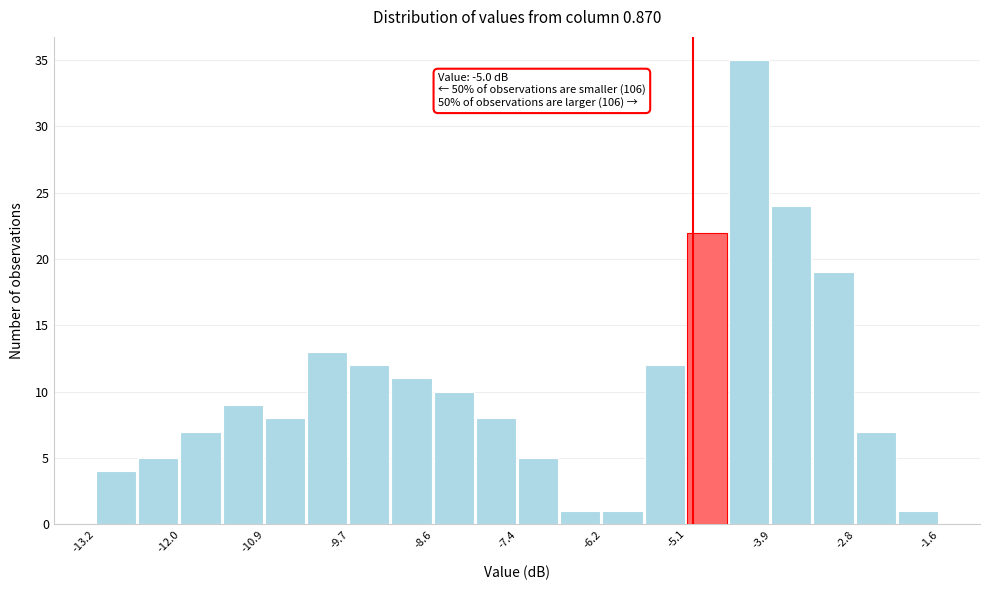

Read against the x-axis, roughly where is the centre of the tallest bar?

-4.2